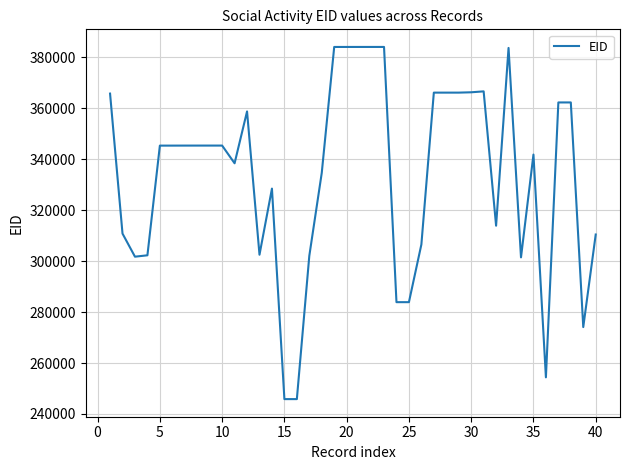

What is the greatest value displayed?

383998